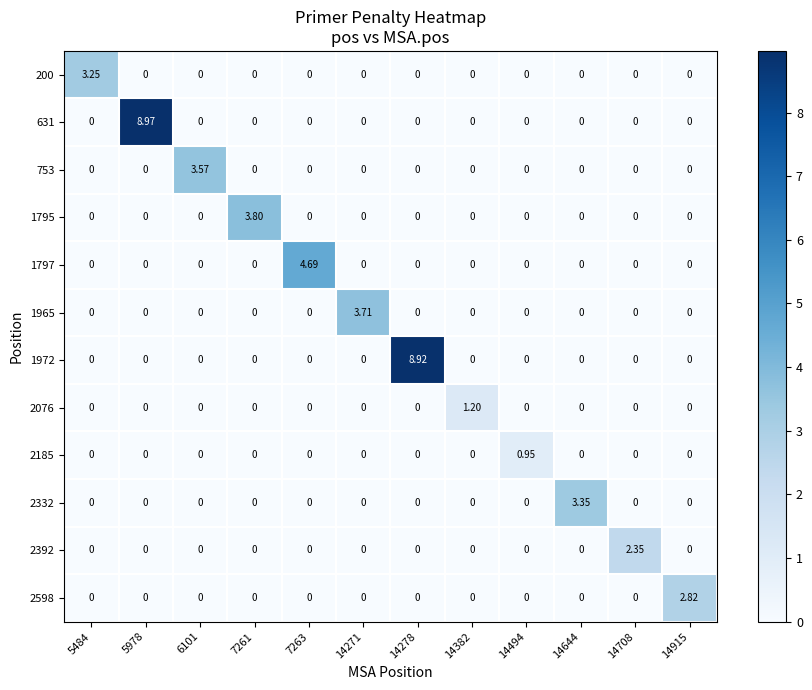

Which series changed the most between 6101 and 14382?

753